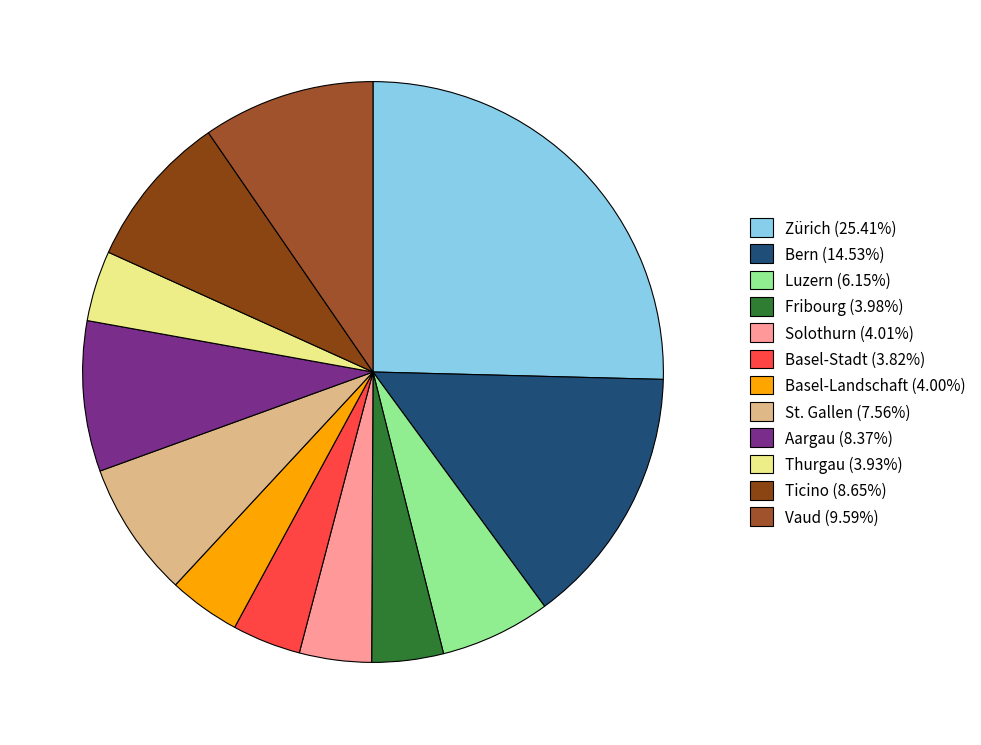

How many segments does this pie chart have?

12